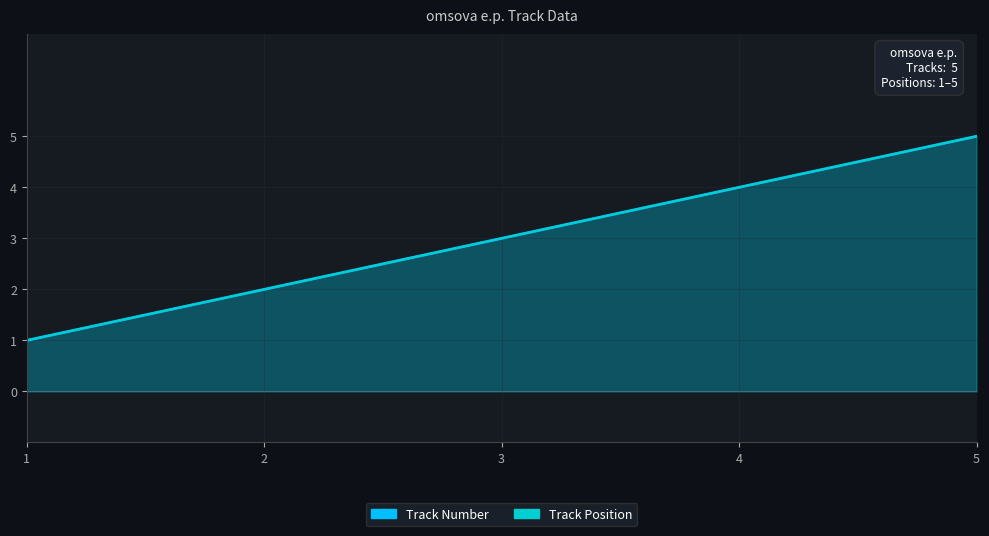

Reading left to right, what are all the values shown in this chart?

Track Number: 1=1	2=2	3=3	4=4	5=5
Track Position: 1=1	2=2	3=3	4=4	5=5